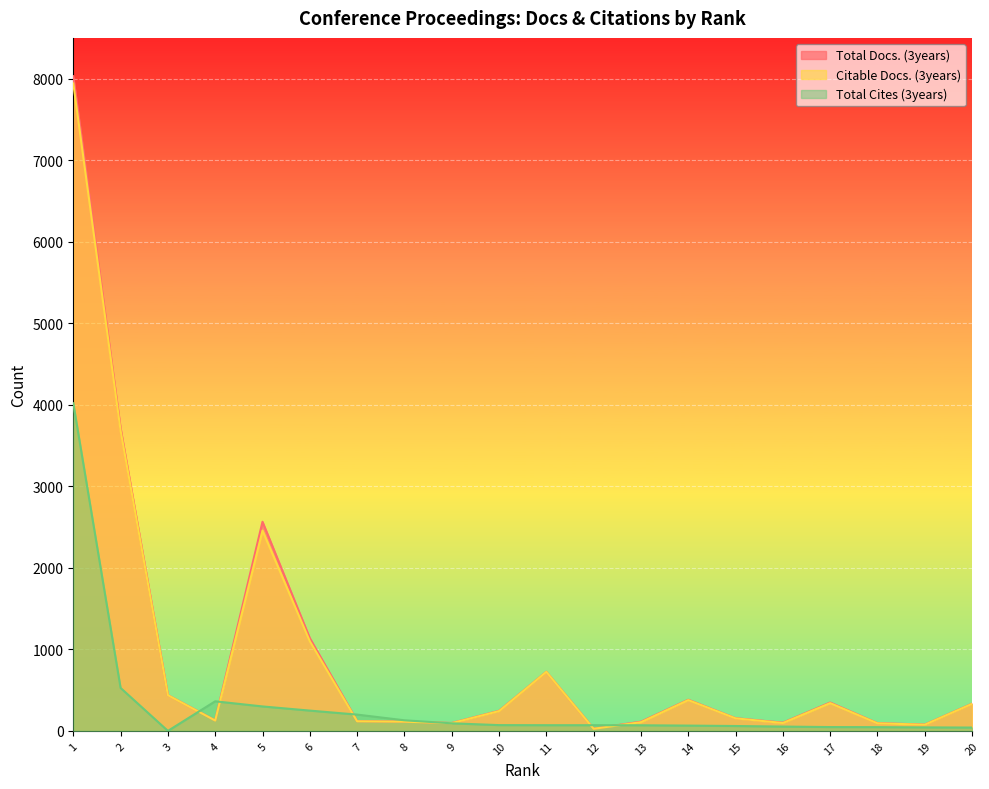

Where is Citable Docs. (3years) nearest to the value 3984?

2